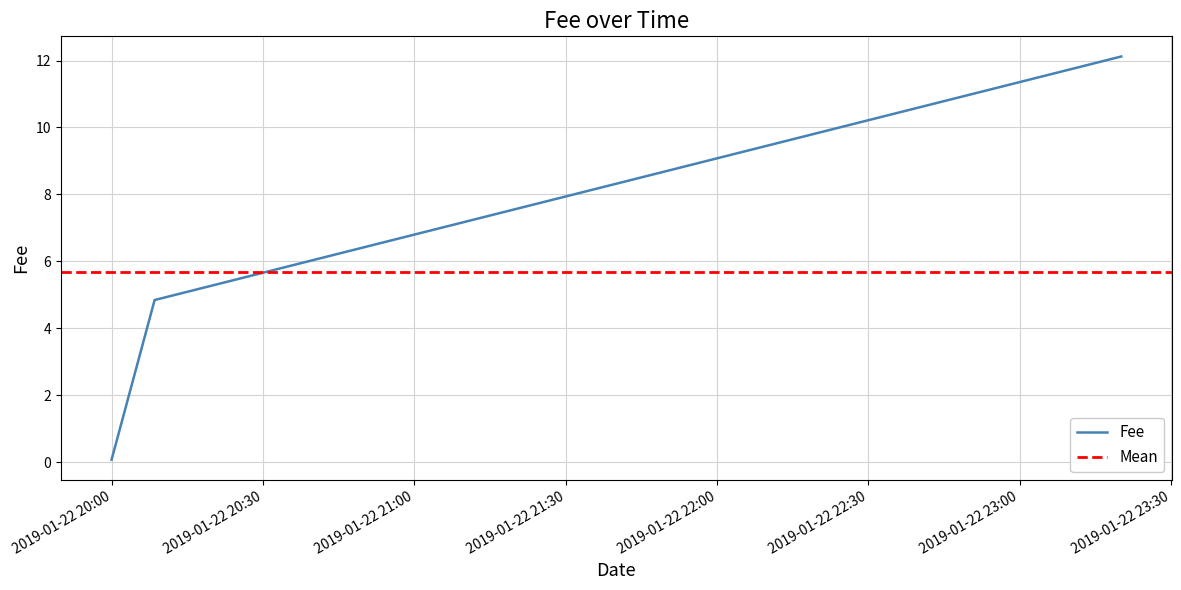

Rank the categories by value from lowest to highest.

2019-01-22 19:59:57, 2019-01-22 20:08:29, 2019-01-22 23:20:08